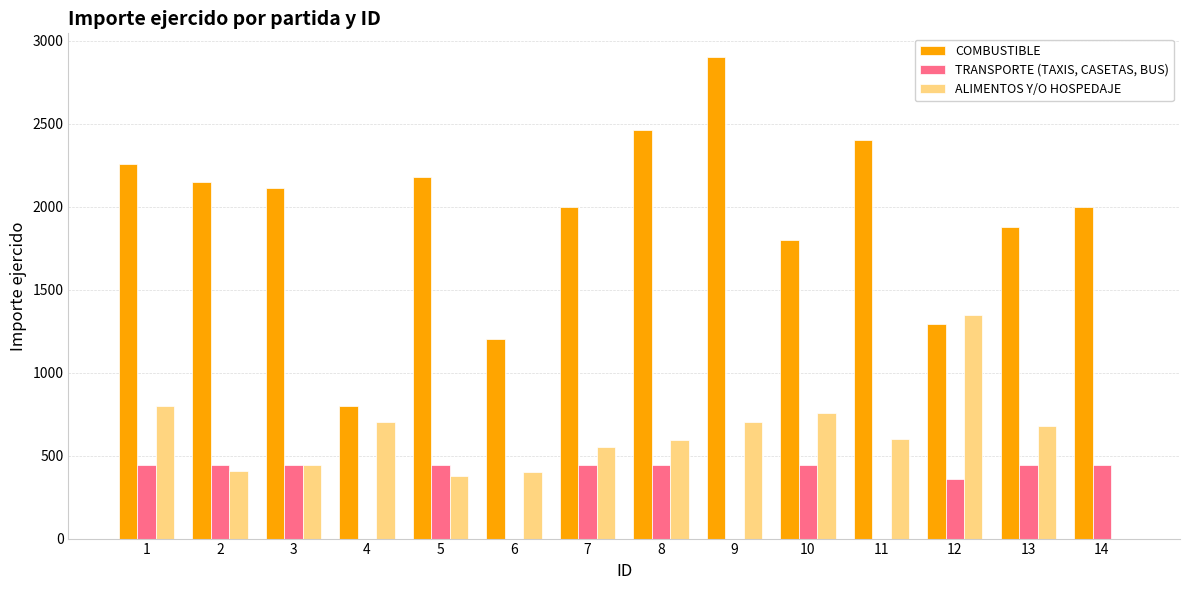

Which series changed the most between 2 and 4?

COMBUSTIBLE